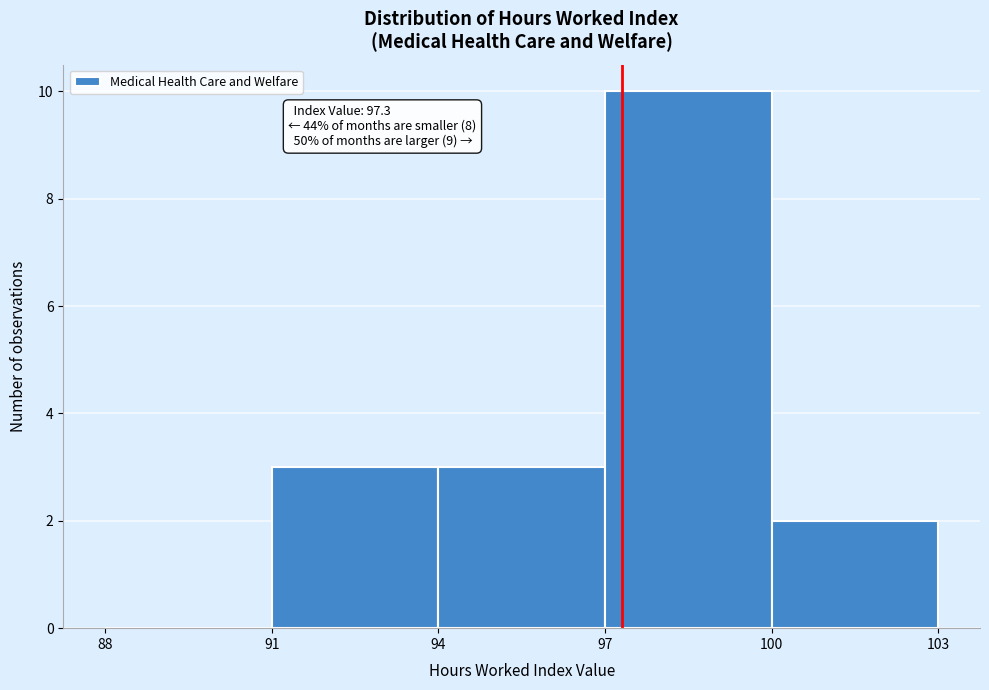

Over which range of the x-axis is the bar tallest?

97 to 100